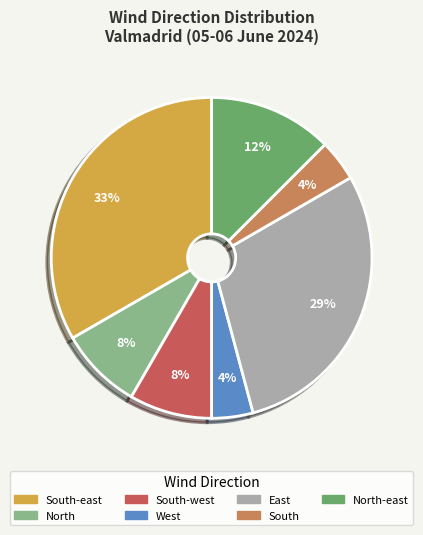

Is there any slice that represents more than half of the pie?

No